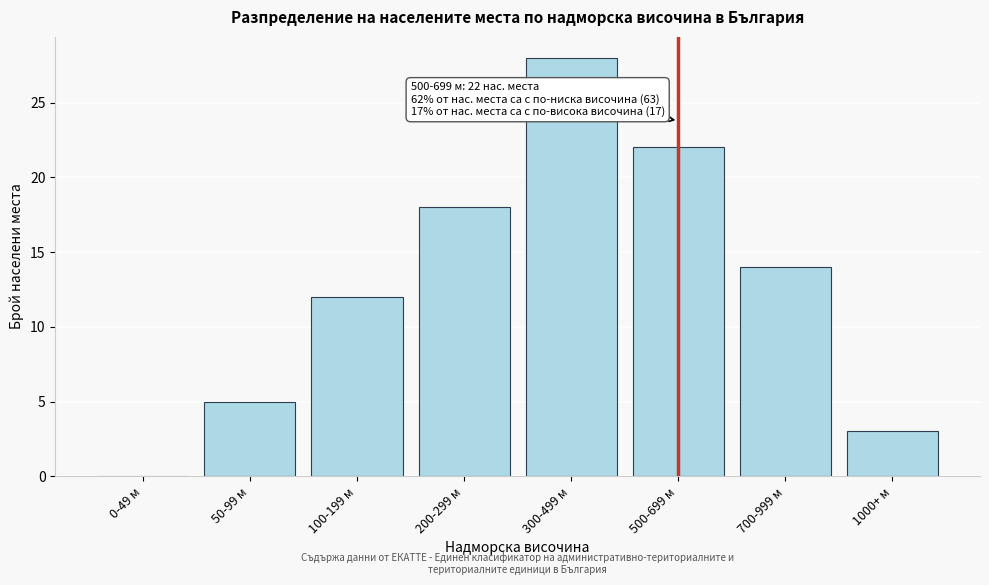

Reading left to right, extract all data points from this chart.

0-49 м=0	50-99 м=5	100-199 м=12	200-299 м=18	300-499 м=28	500-699 м=22	700-999 м=14	1000+ м=3